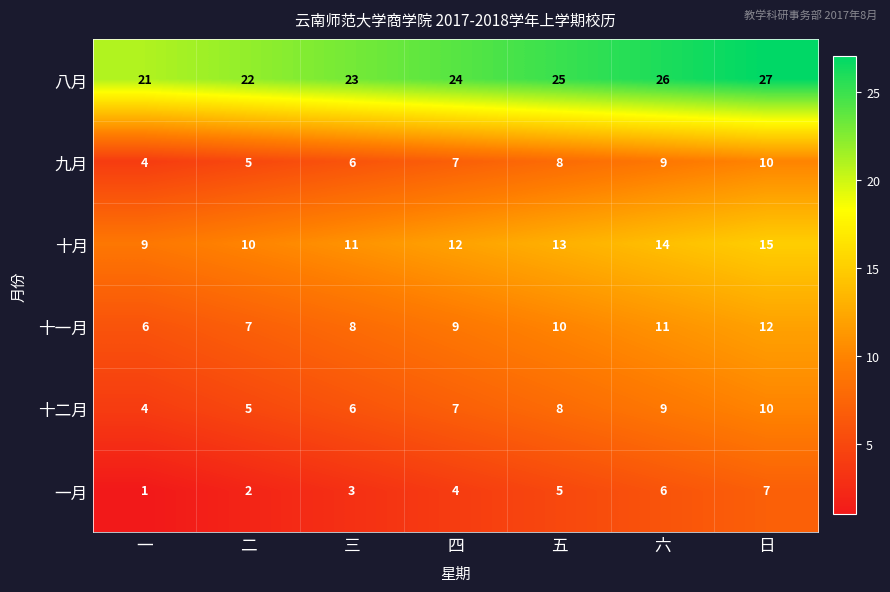

The value of 一月 at 二 is 1. True or false?

False